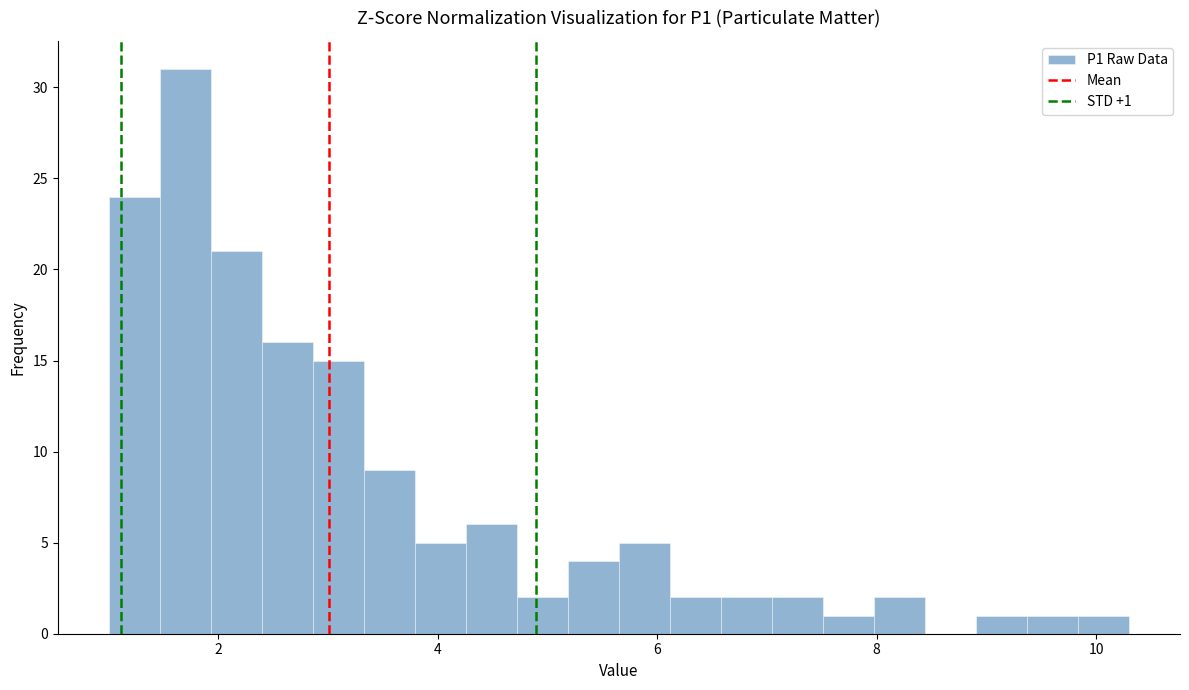

Read against the x-axis, roughly where is the centre of the tallest bar?

1.6